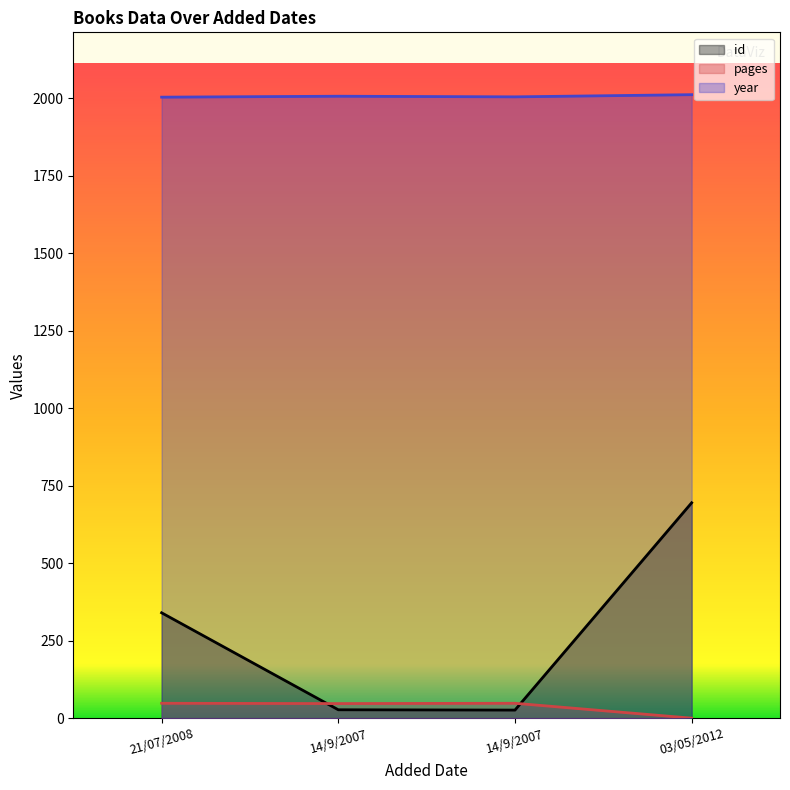

Rank the series by their maximum value, from highest to lowest.

year, id, pages